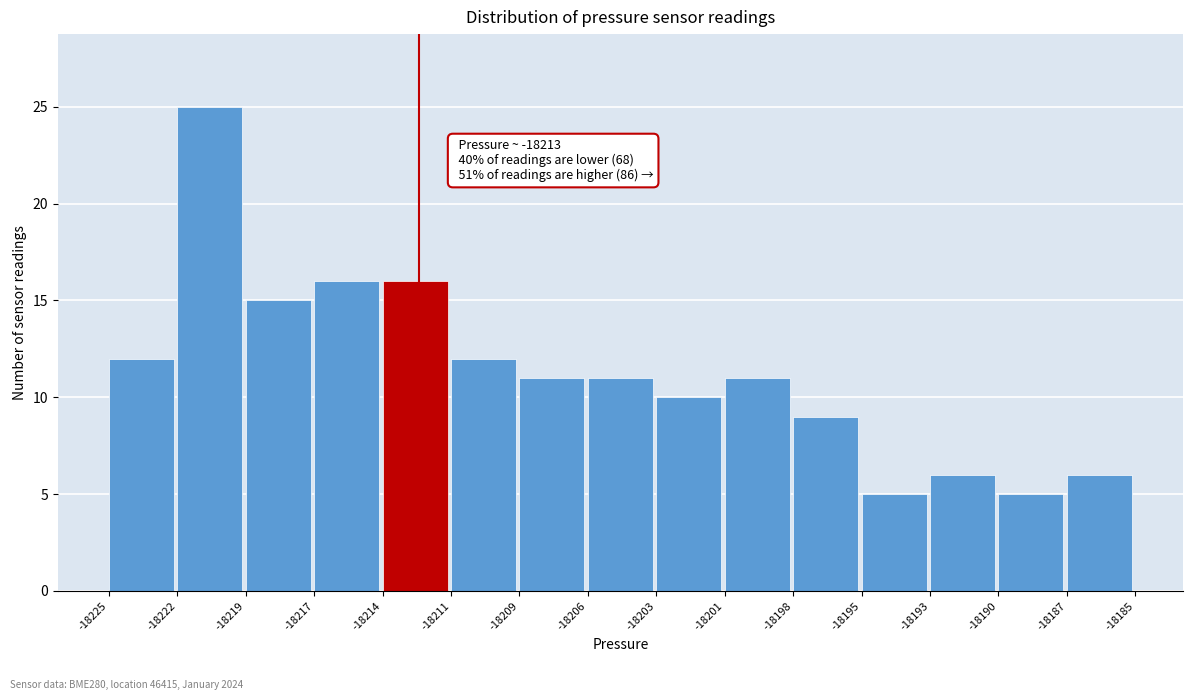

Reading left to right, transcribe all the data shown in this chart.

12	25	15	16	16	12	11	11	10	11	9	5	6	5	6